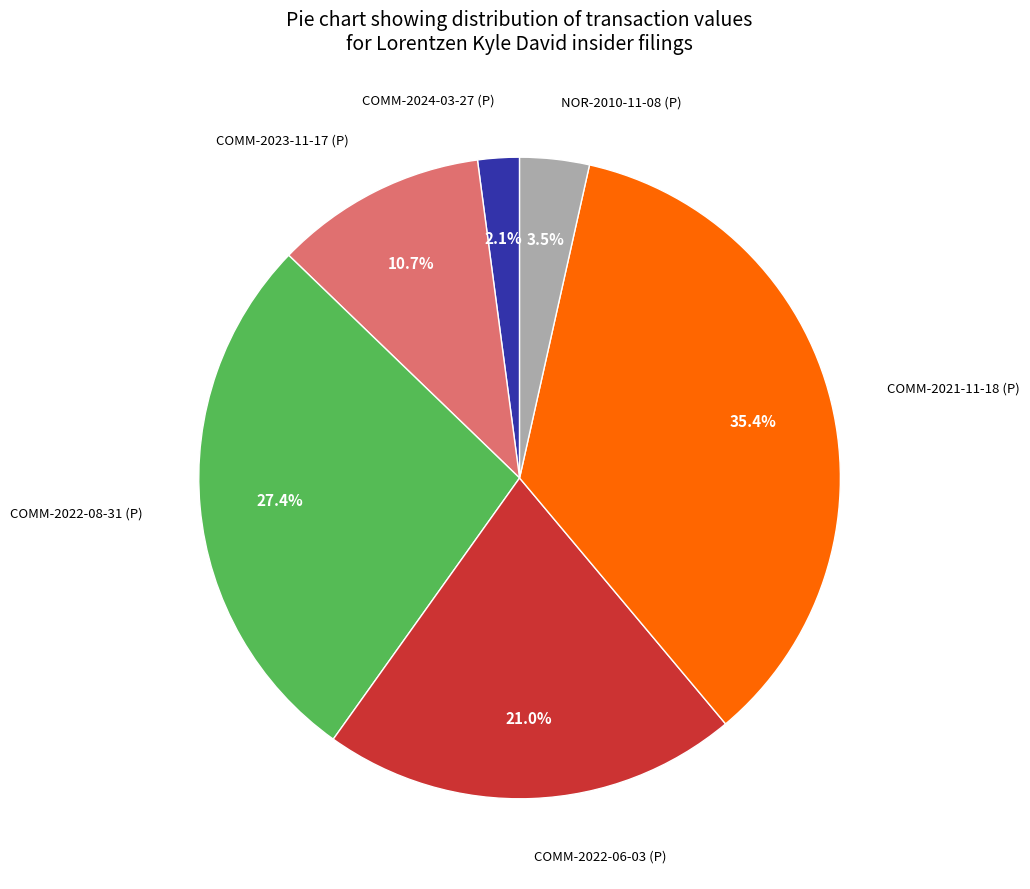

Is there any slice that represents more than half of the pie?

No